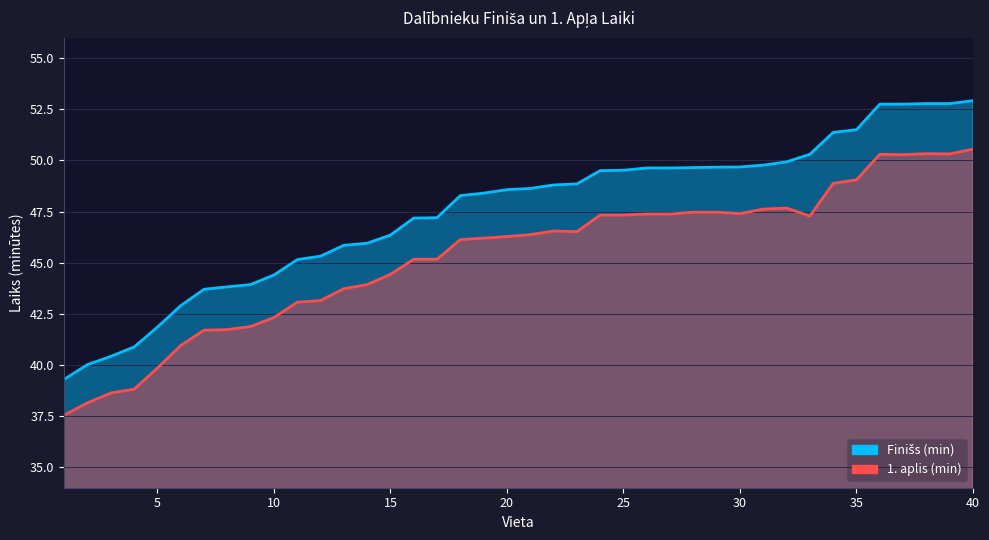

What is the difference between the second highest and second lowest values in the 1. aplis (min) series?

12.2